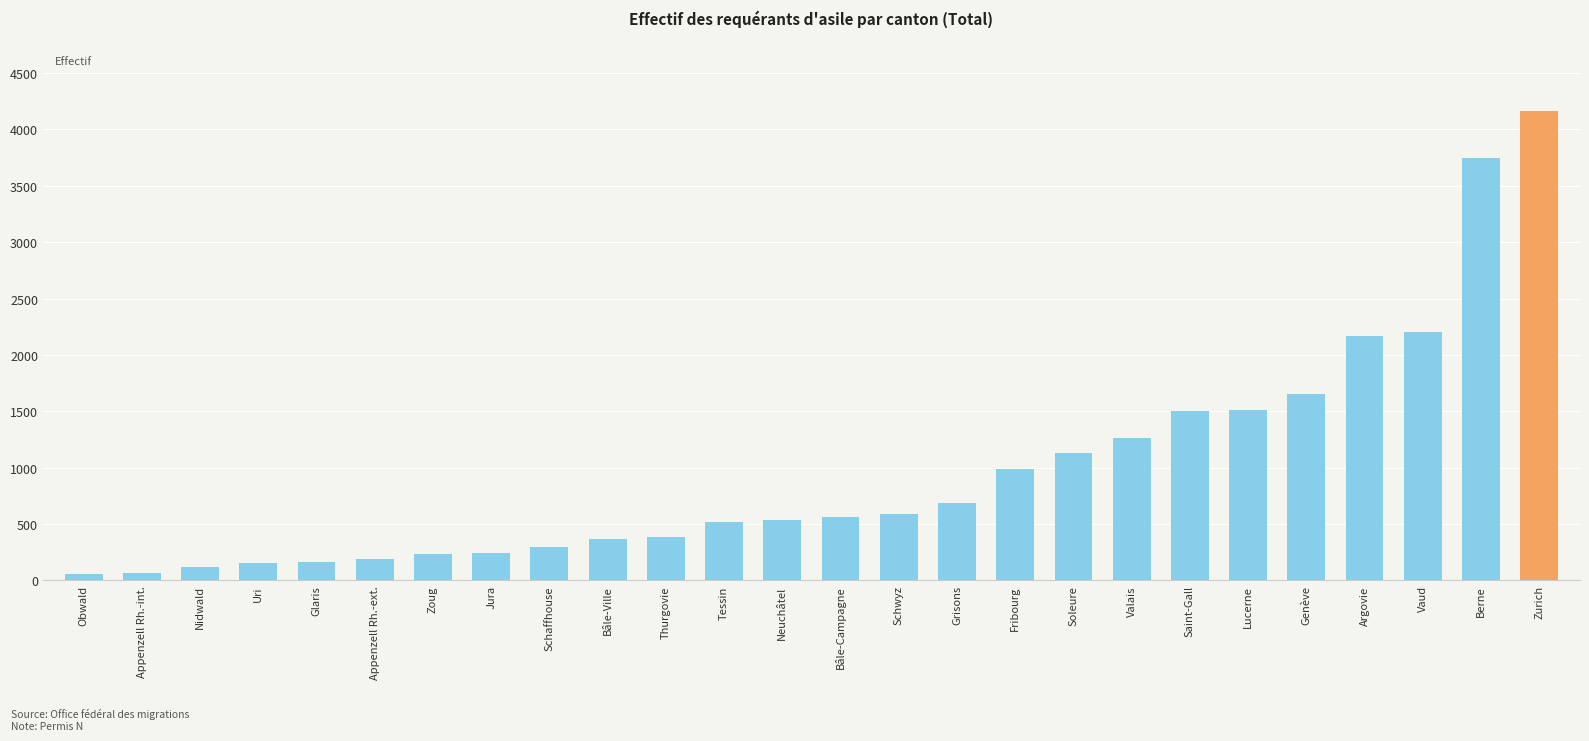

What is the change in value from Saint-Gall to Berne?

+2240